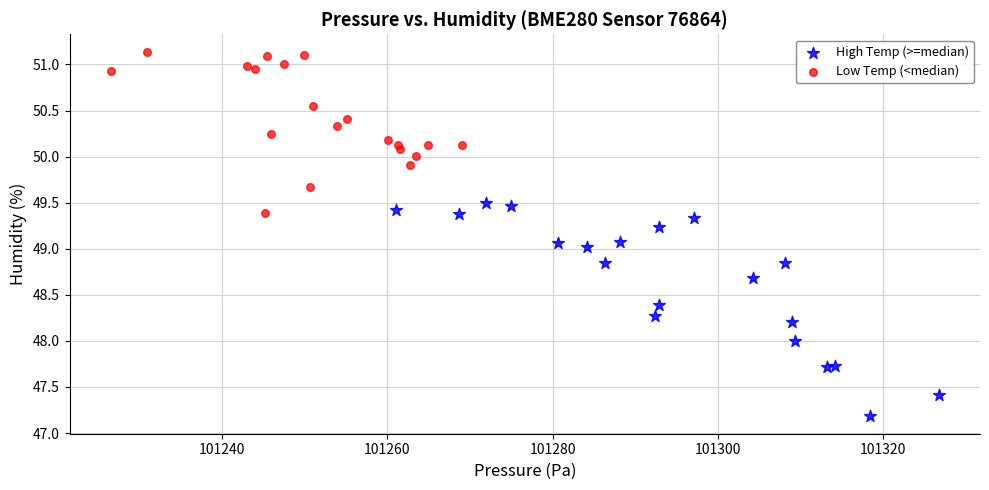

Which series contains the highest Y value?

Low Temp (<median)